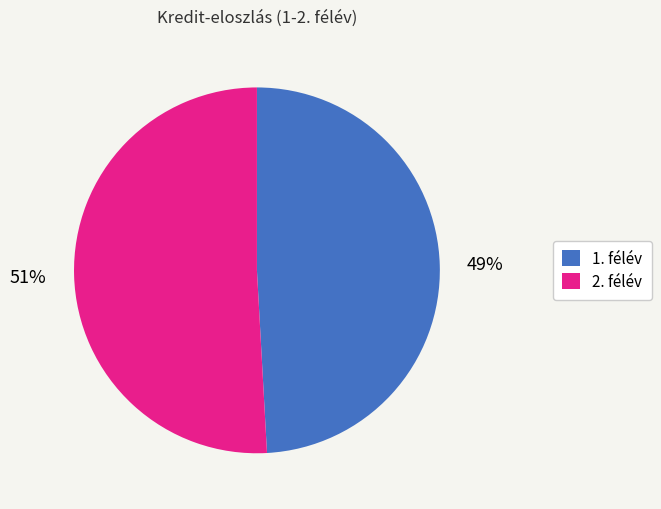

Is 1. félév the majority of the pie?

No